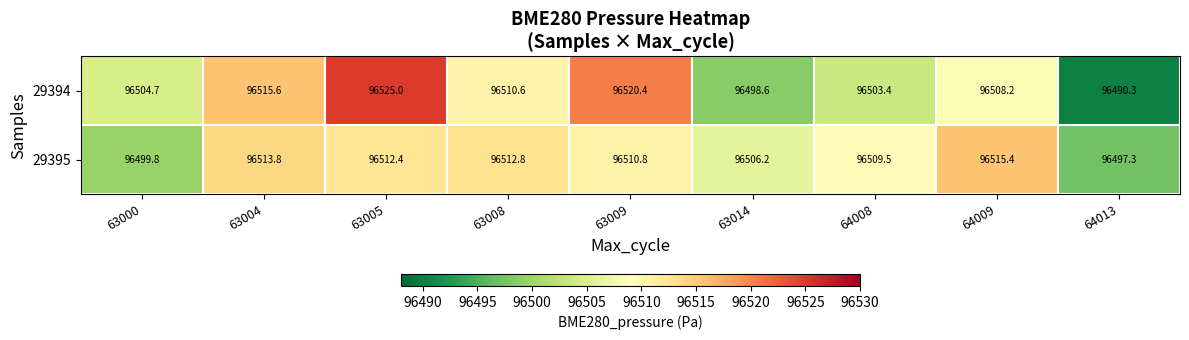

The value of 29394 at 64008 is 96503.4. True or false?

True